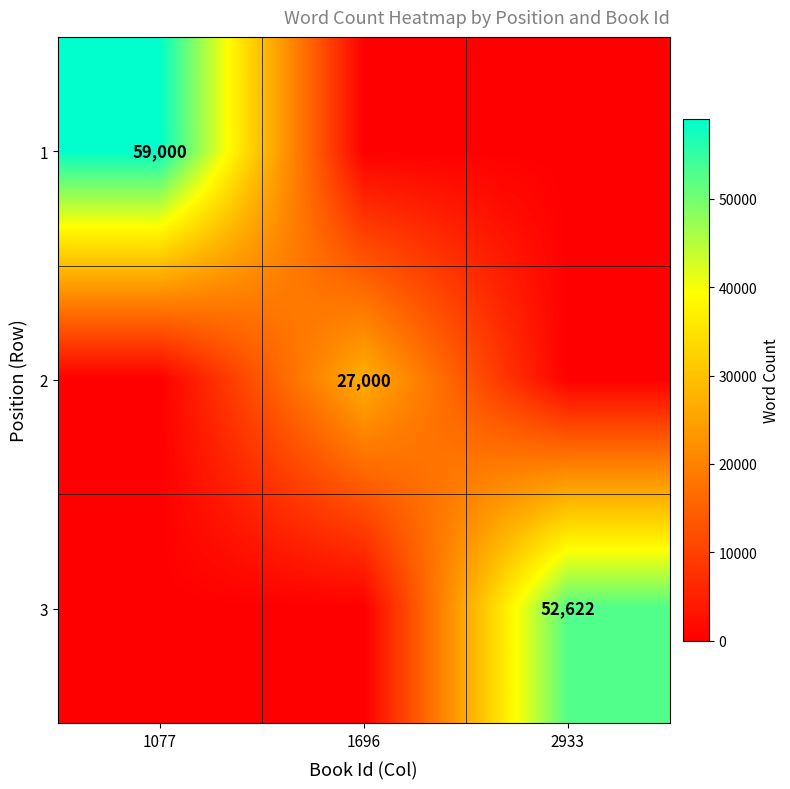

True or false: 2 has a value of 27000 at 1696.

True